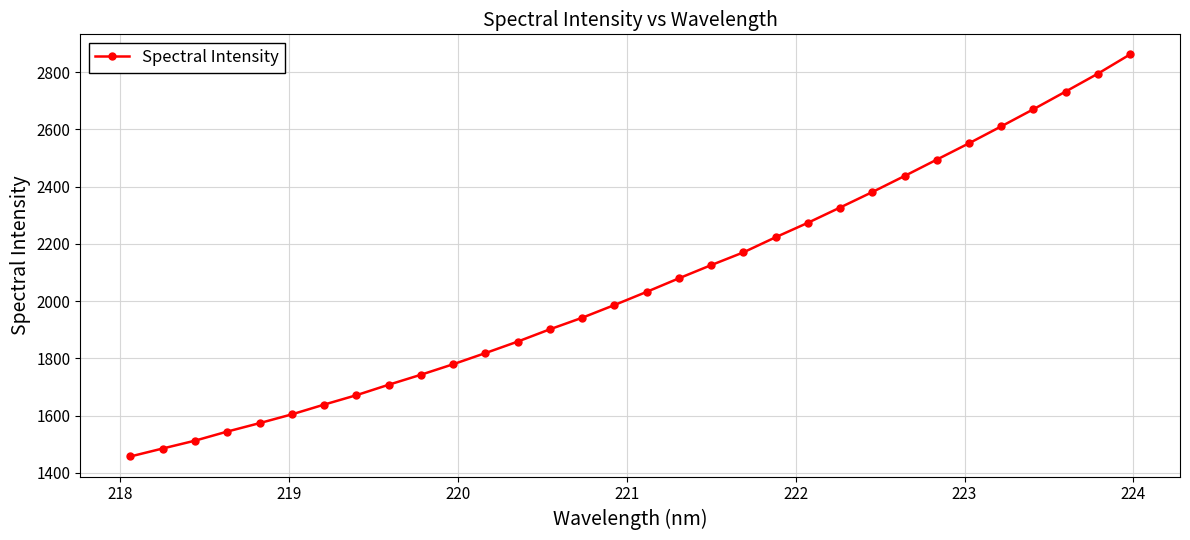

What is the sum of all values?

65979.8